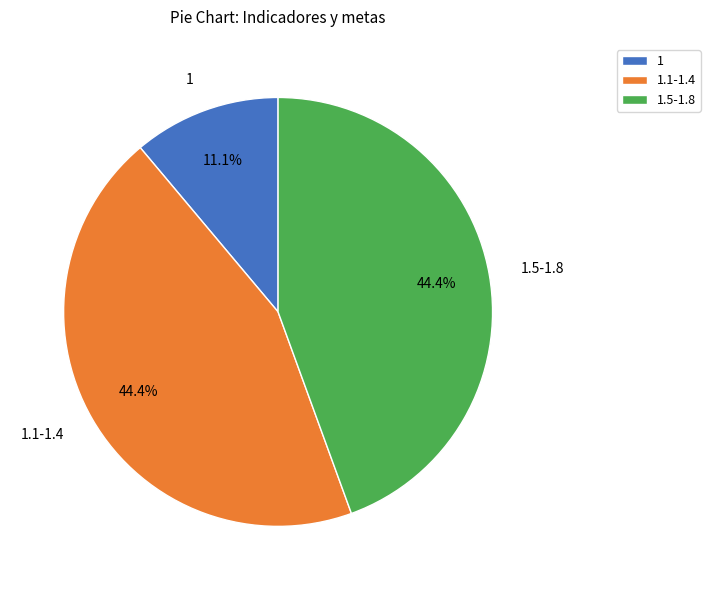

What percentage do 1 and 1.1-1.4 together represent?

55.6%